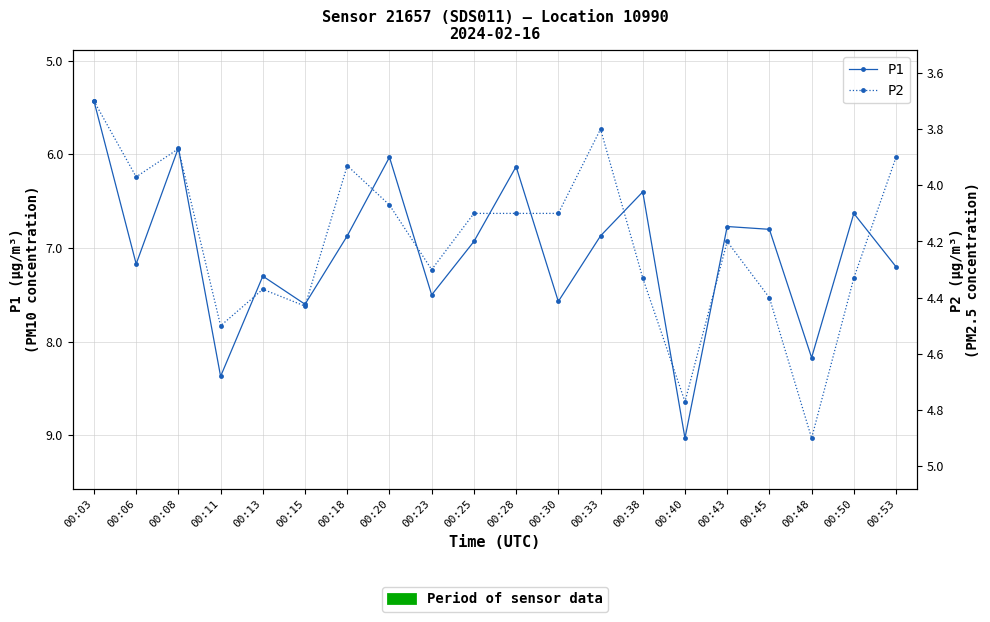

Reading left to right, extract all data points from this chart.

P1: 5.4	7.2	5.9	8.4	7.3	7.6	6.9	6.0	7.5	6.9	6.1	7.6	6.9	6.4	9.0	6.8	6.8	8.2	6.6	7.2
P2: 3.7	4.0	3.9	4.5	4.4	4.4	3.9	4.1	4.3	4.1	4.1	4.1	3.8	4.3	4.8	4.2	4.4	4.9	4.3	3.9